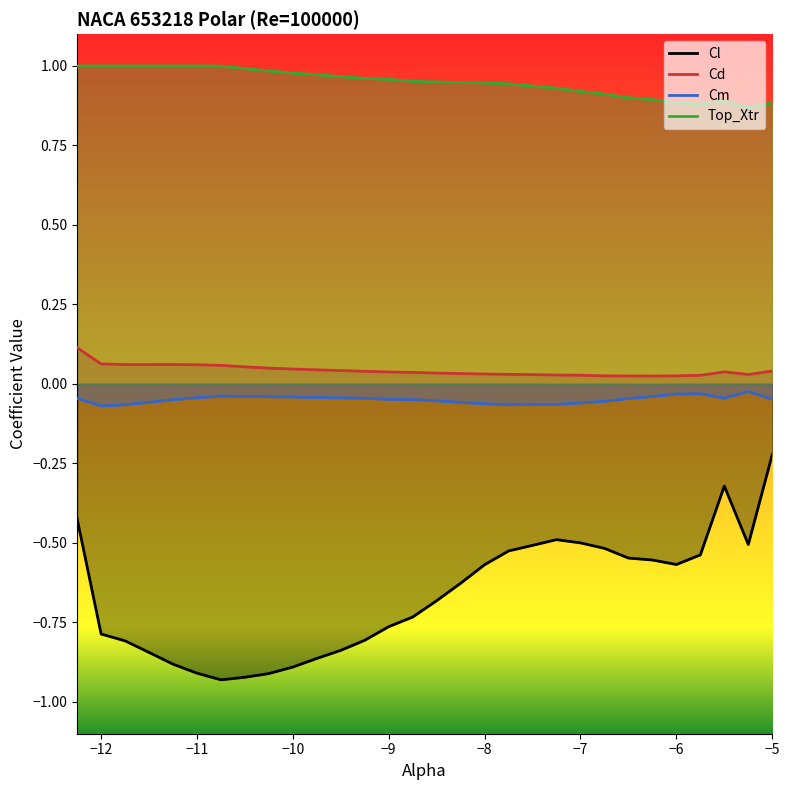

How many data points does each series have?

30